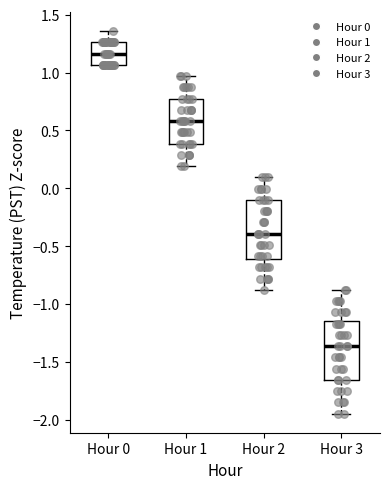

Which box's median line is the lowest?

Hour 3